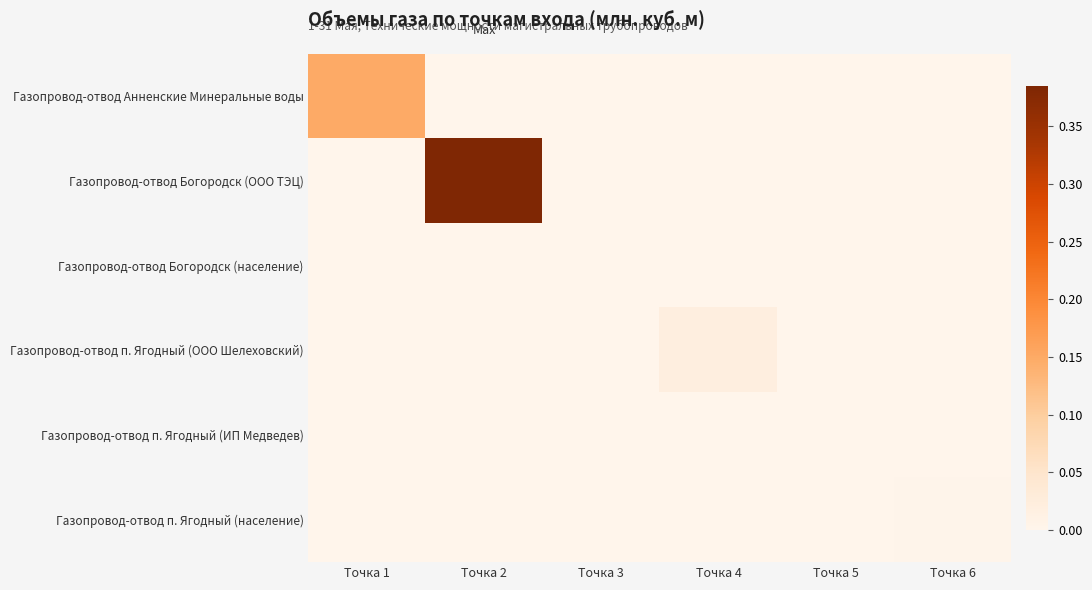

Which has a higher value, Точка 6 or Точка 1?

Точка 1